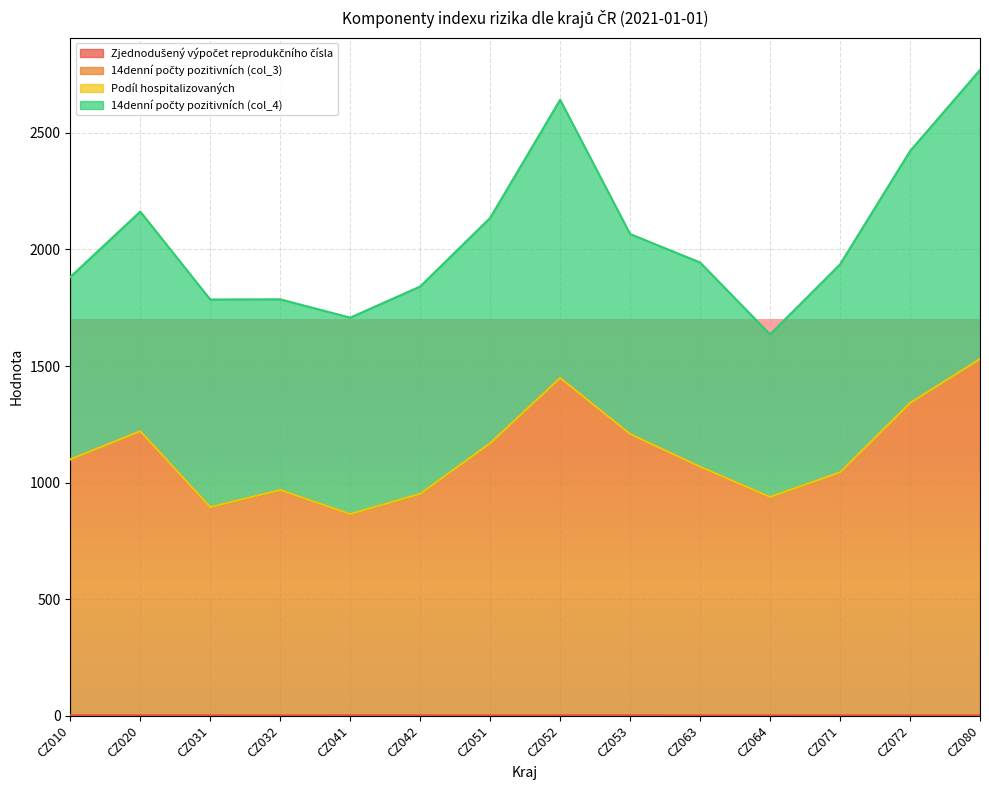

Is the value of Zjednodušený výpočet reprodukčního čísla at CZ072 greater than the value of 14denní počty pozitivních (col_3) at CZ042?

No